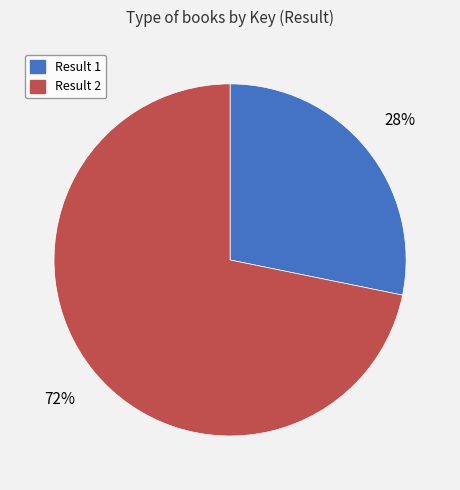

Which has a higher value, Result 1 or Result 2?

Result 2